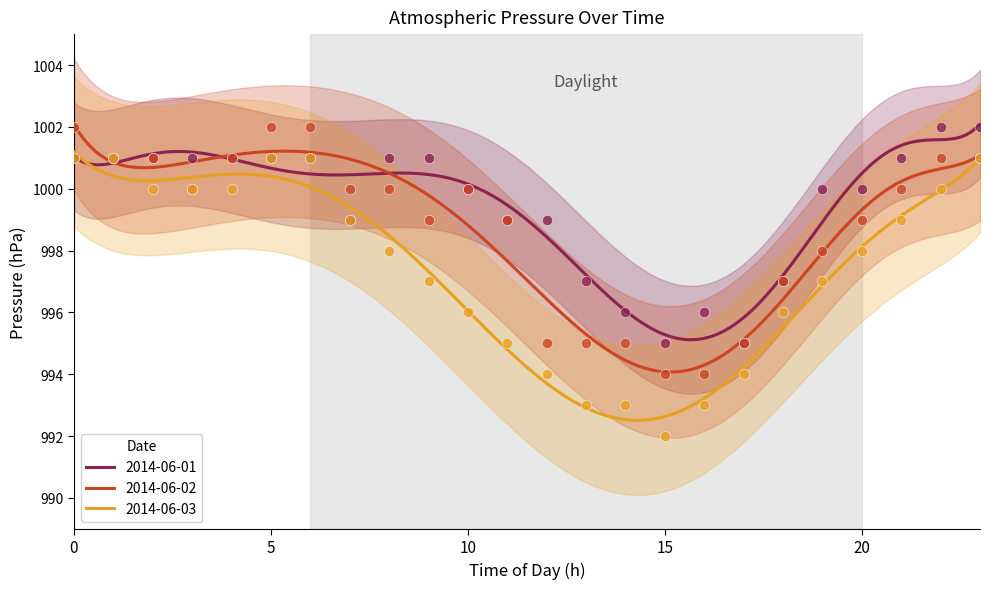

What are all the series names shown in the legend?

2014-06-01, 2014-06-02, 2014-06-03